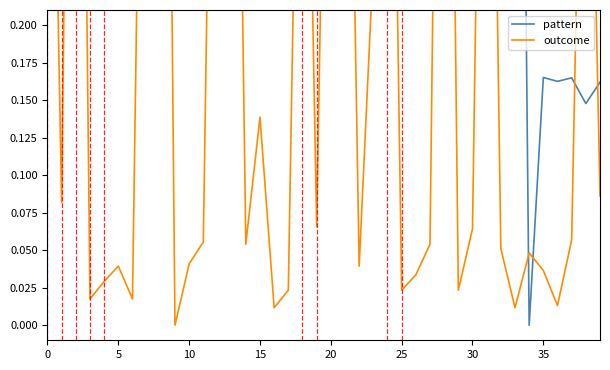

How many times do pattern and outcome cross each other?

6